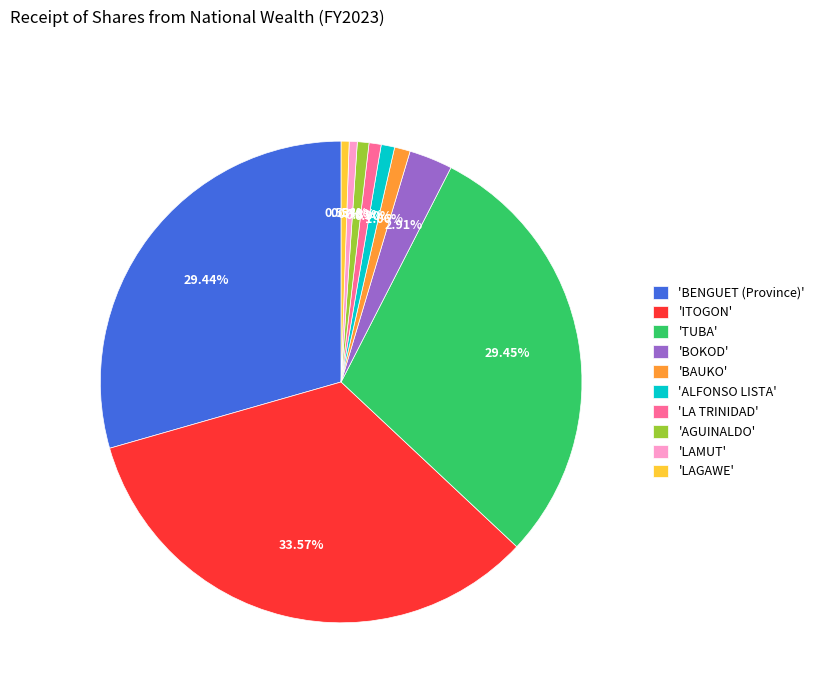

Which category has the biggest portion of the pie?

'ITOGON'